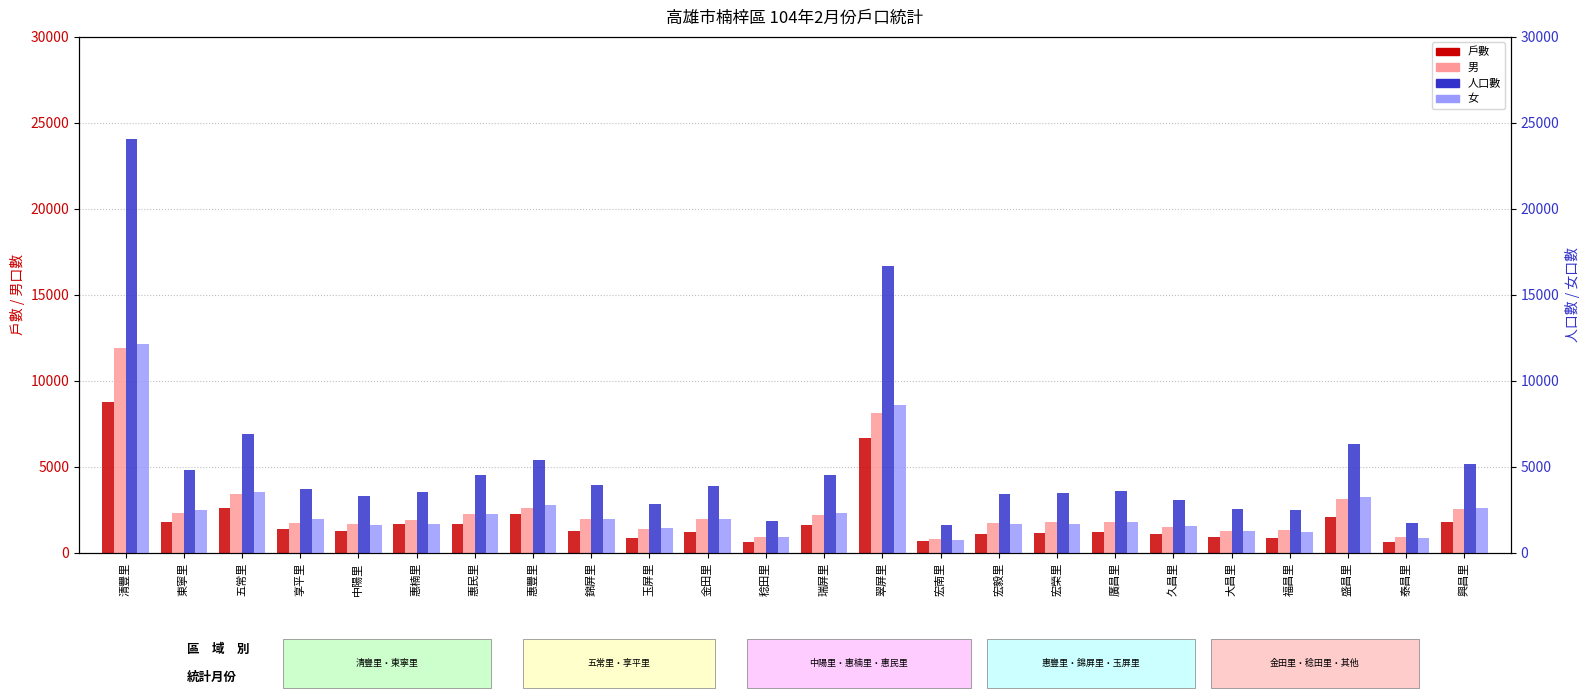

What is the spread (max minus min) of values at 惠楠里?

1898